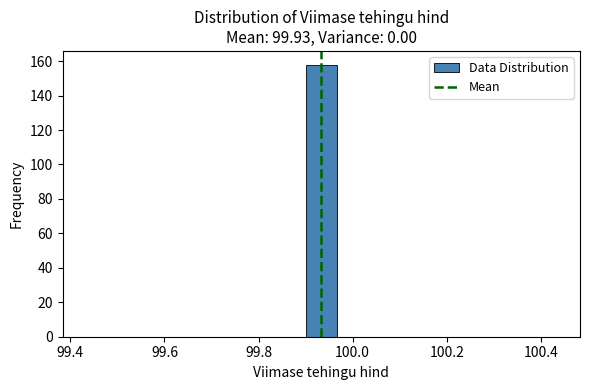

Read against the x-axis, roughly where is the centre of the tallest bar?

99.94